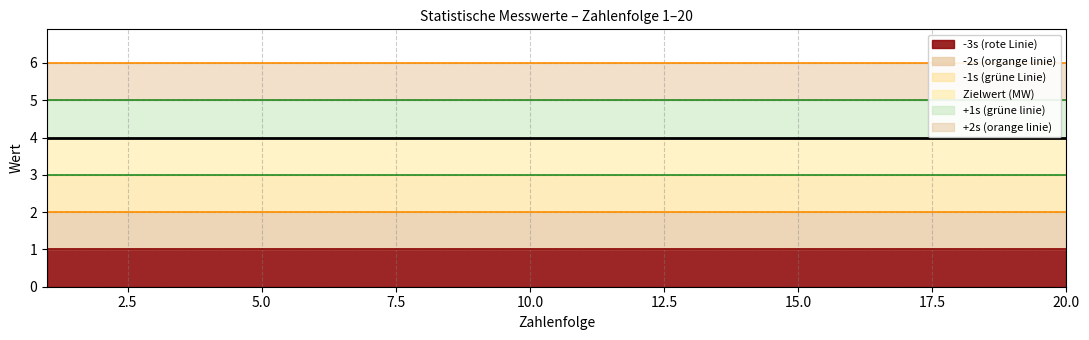

What is the average value of the +2s (orange linie) series?

6